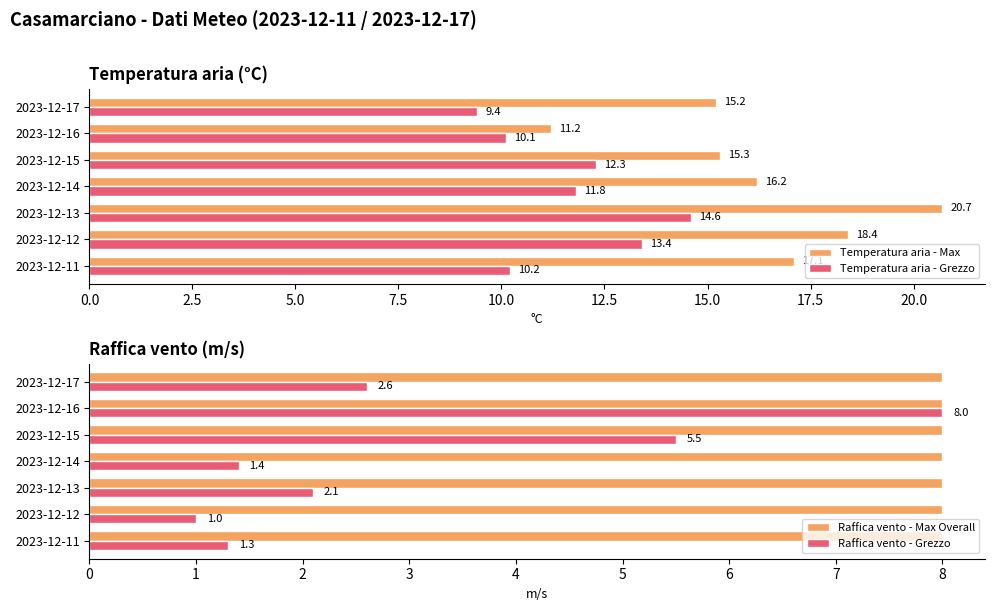

The value of Temperatura aria - Grezzo at 2023-12-17 is 2.7. True or false?

False